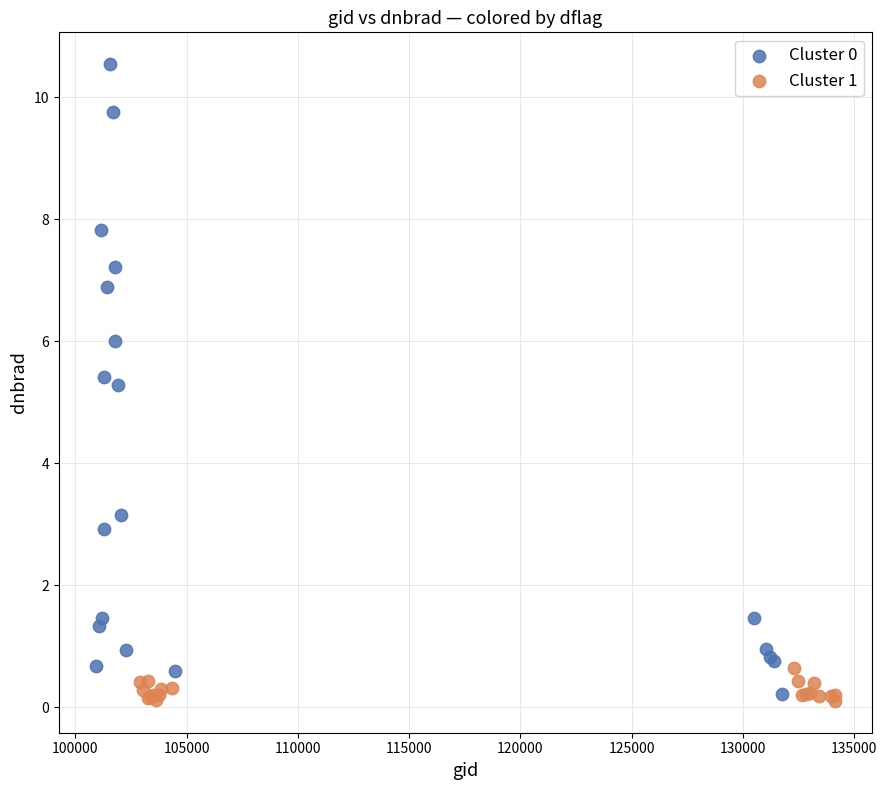

Which series has the widest spread of Y values?

Cluster 0